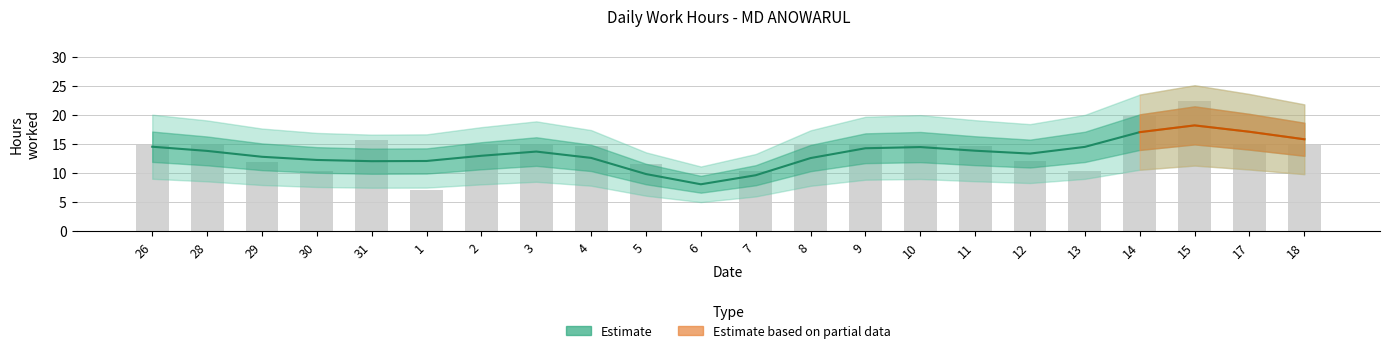

Rank the categories by value from lowest to highest.

6, 1, 7, 13, 30, 5, 29, 12, 4, 11, 28, 2, 10, 26, 3, 9, 18, 8, 17, 31, 14, 15